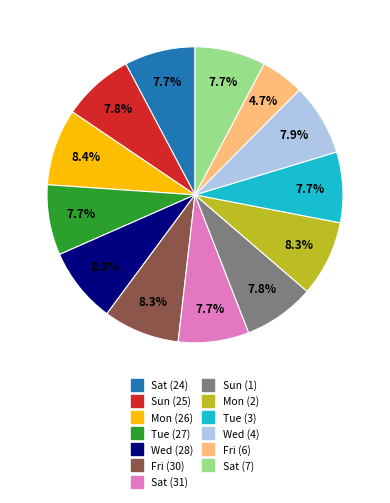

To the nearest percent, what portion does Mon (2) represent?

8%